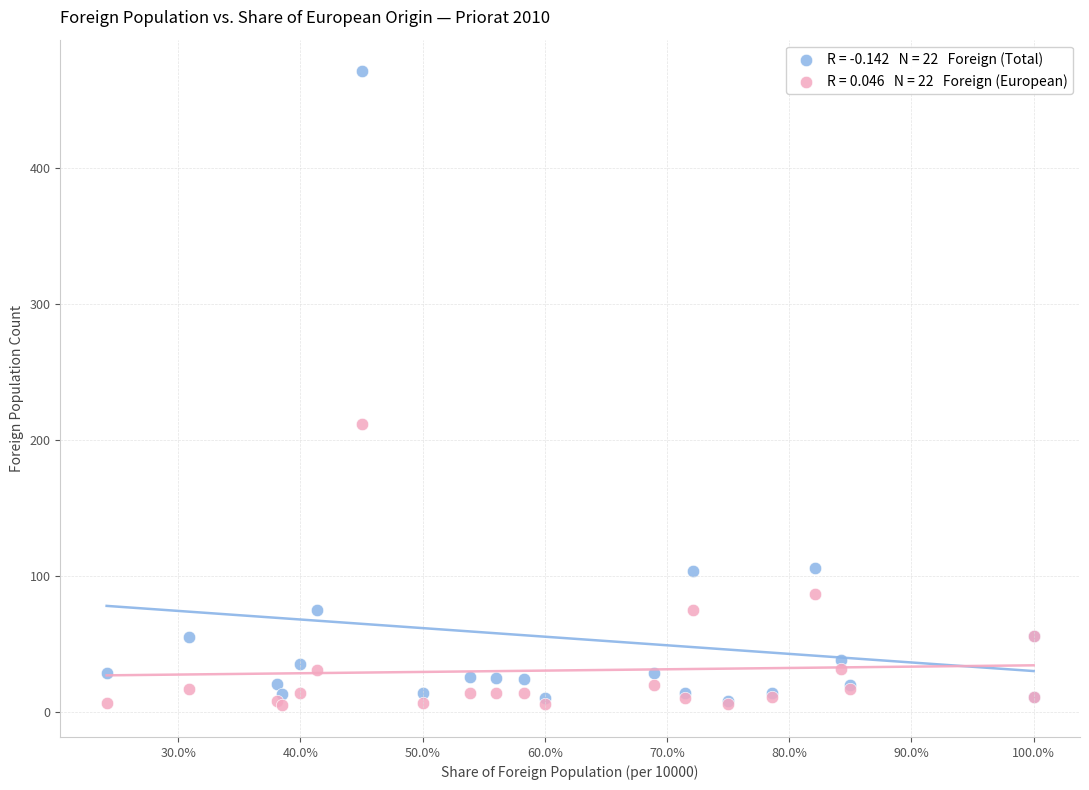

Across all series, what Y value is closest to 238?

212